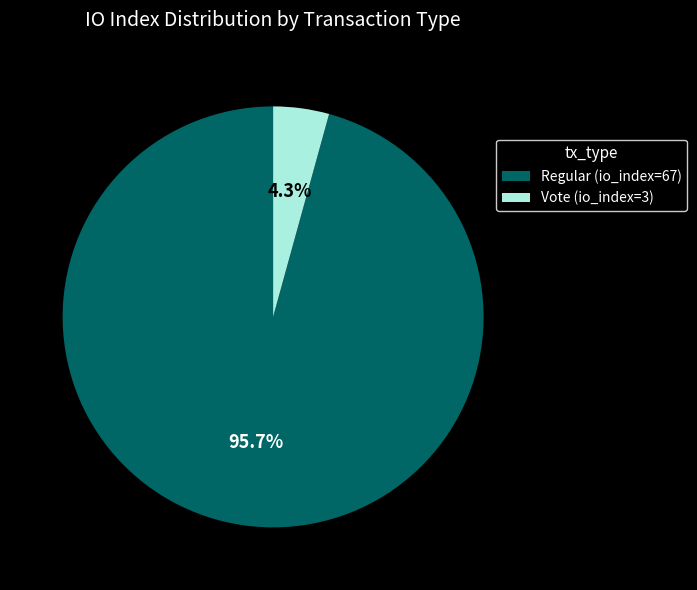

Which has a higher value, Regular (io_index=67) or Vote (io_index=3)?

Regular (io_index=67)